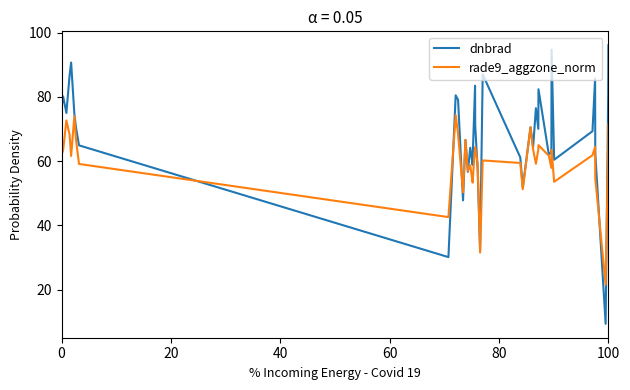

What is the difference between the maximum and minimum values in the dnbrad series?

86.7